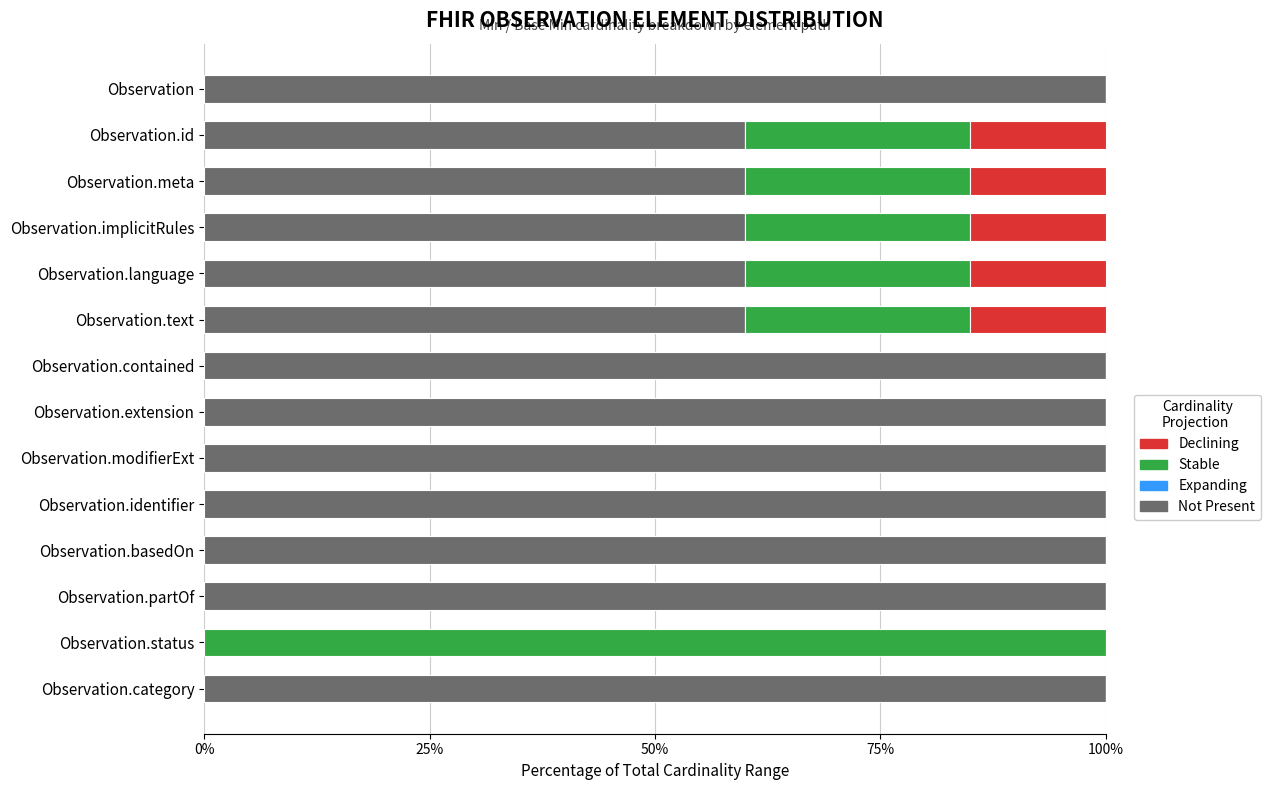

At how many categories does at least one series exceed 0?

14